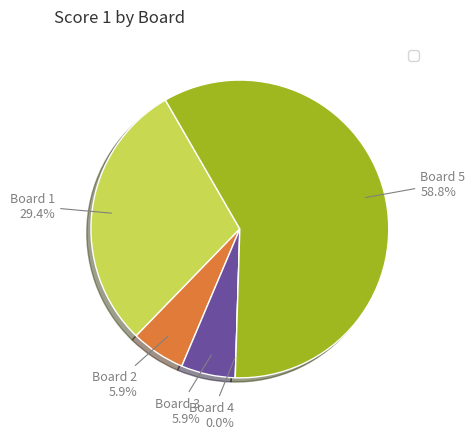

How much of the chart is everything except Board 3?

94.1%